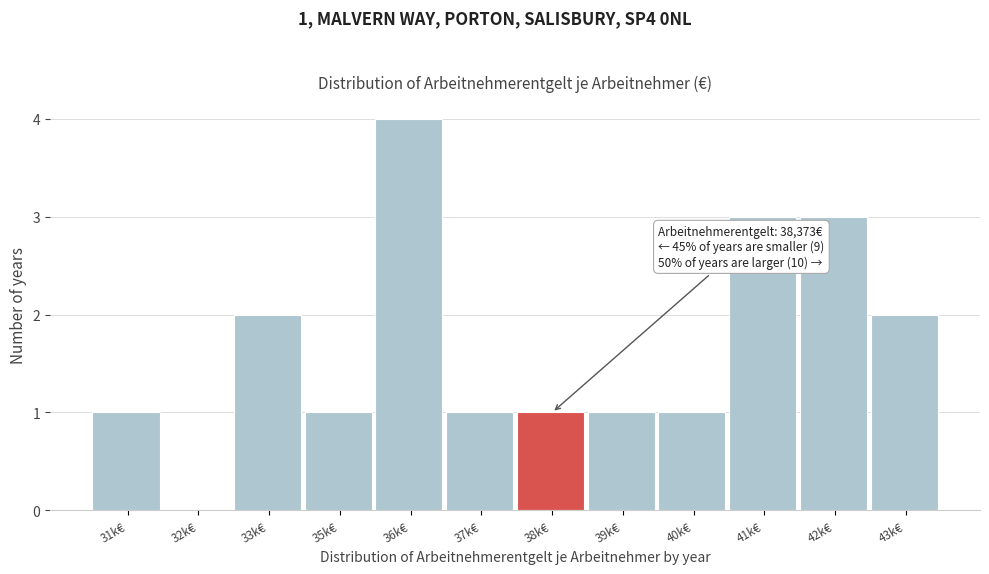

Reading left to right, transcribe all the data shown in this chart.

31k€=1	32k€=0	33k€=2	35k€=1	36k€=4	37k€=1	38k€=1	39k€=1	40k€=1	41k€=3	42k€=3	43k€=2